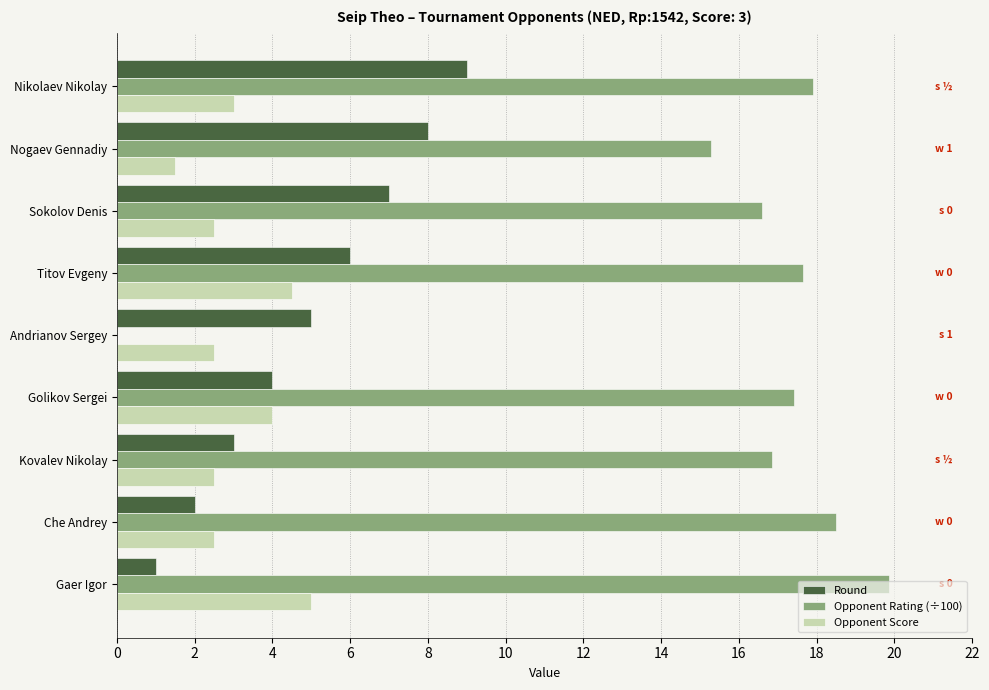

What is the sum of all Opponent Rating (÷100) values?

140.1